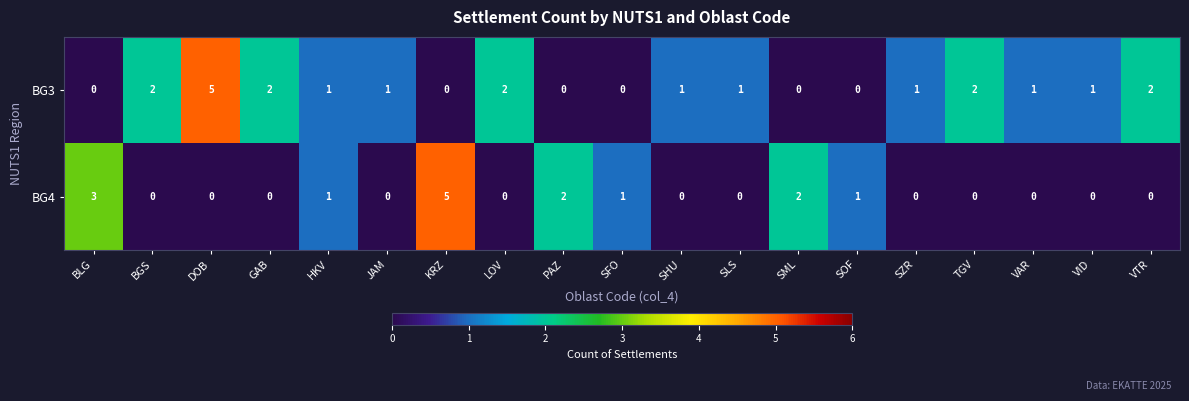

What is the greatest value displayed?

5